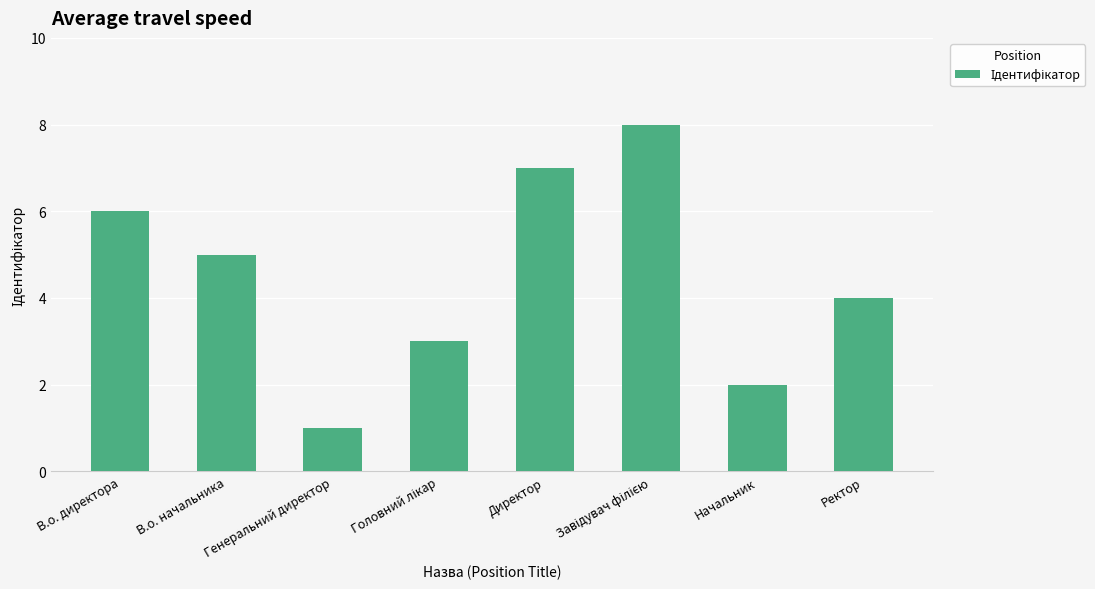

Does the chart contain stacked bars?

No